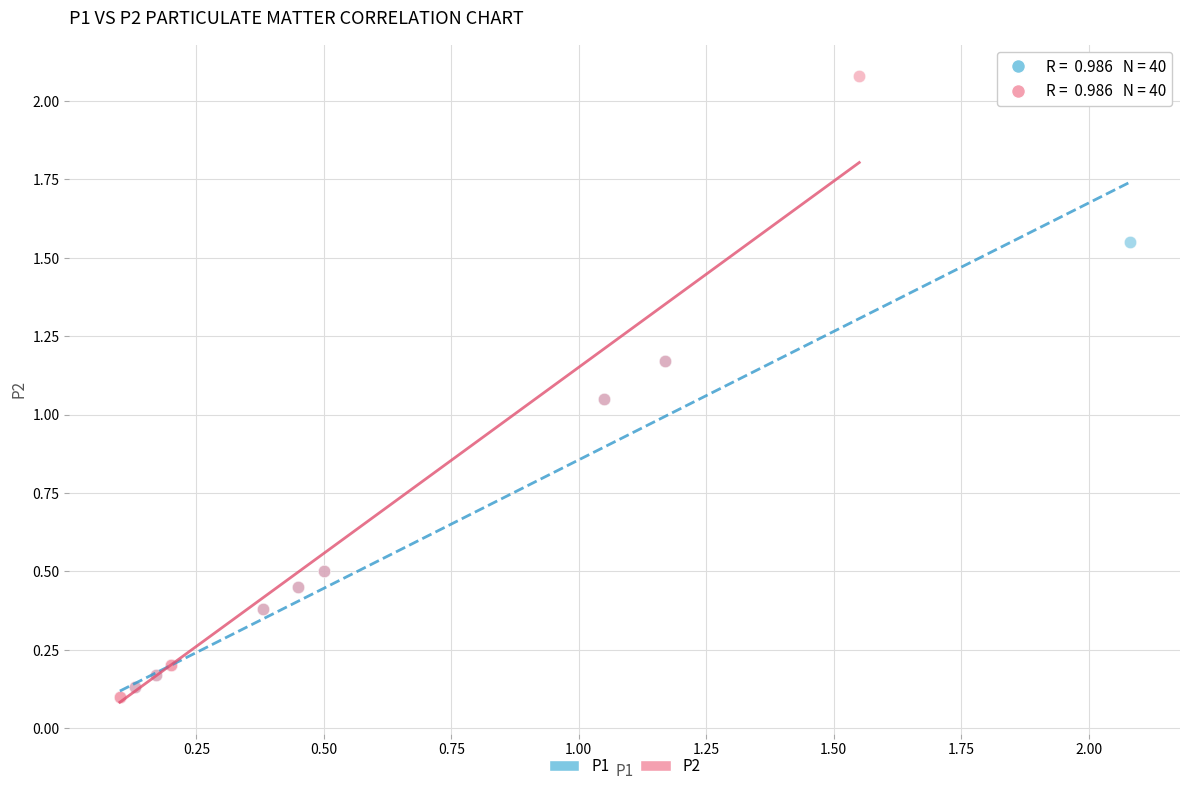

Which series has the largest Y range (max minus min)?

P2